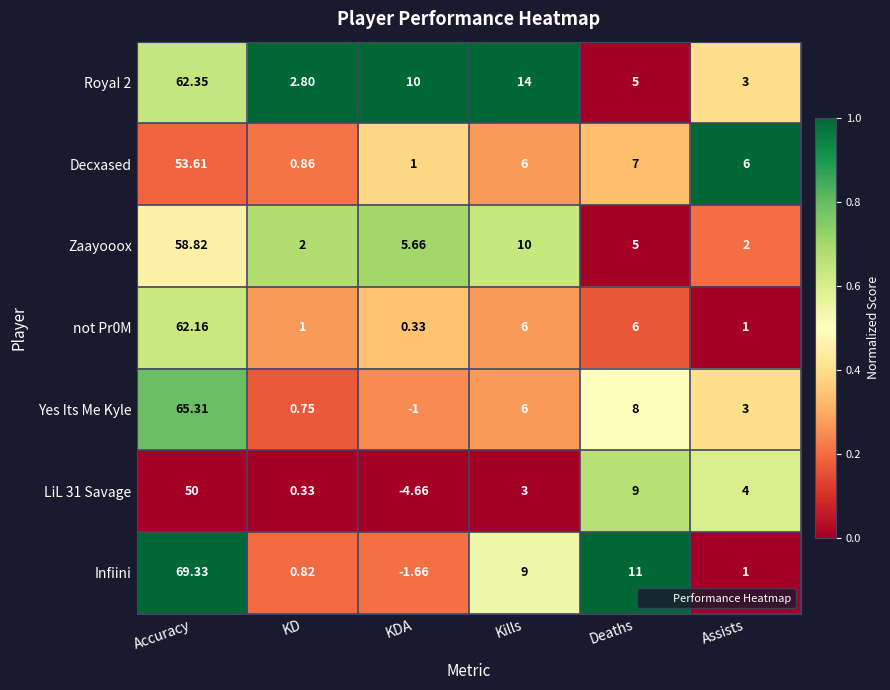

Which series has the largest range (max minus min)?

Infiini